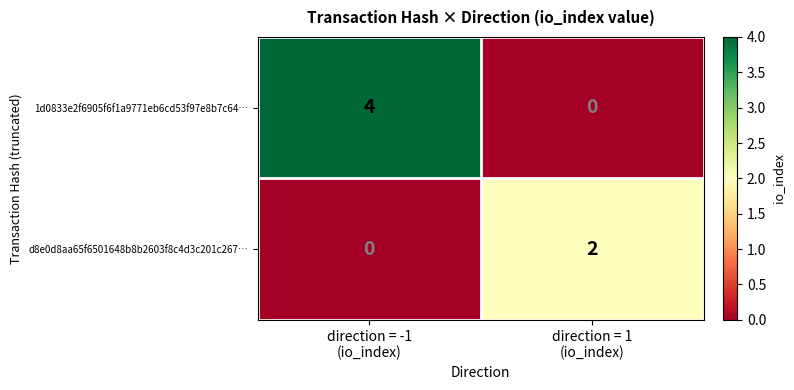

Reading left to right, what are all the values shown in this chart?

1d0833e2f6905f6f1a9771eb6cd53f97e8b7c64…: 4	0
d8e0d8aa65f6501648b8b2603f8c4d3c201c267…: 0	2